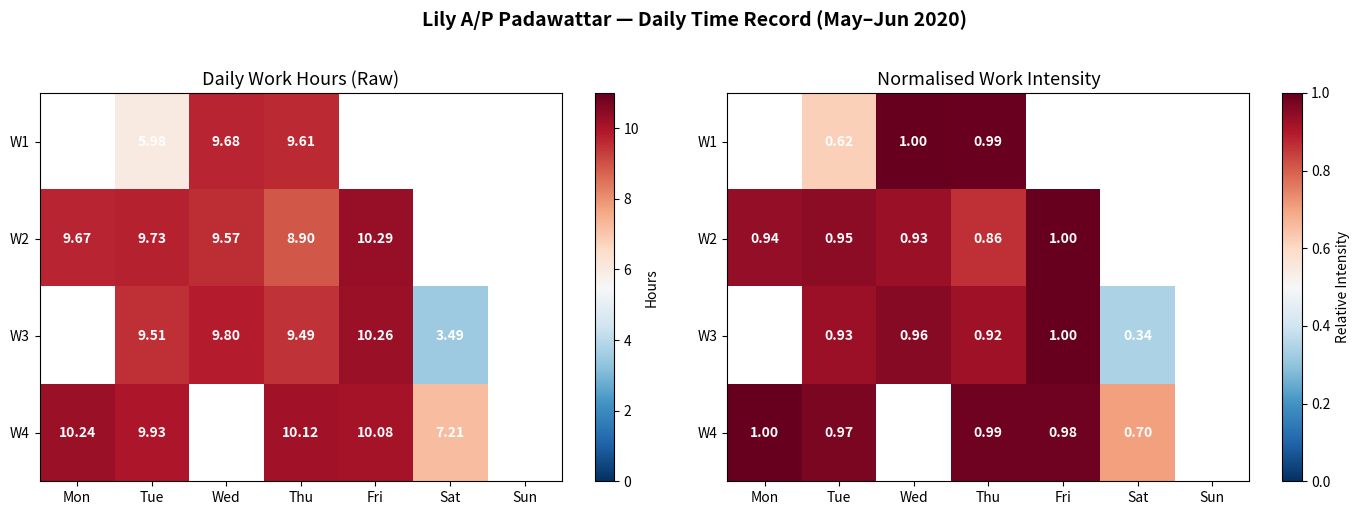

What is the sum of the W3 values at Sat and Fri?

1.3